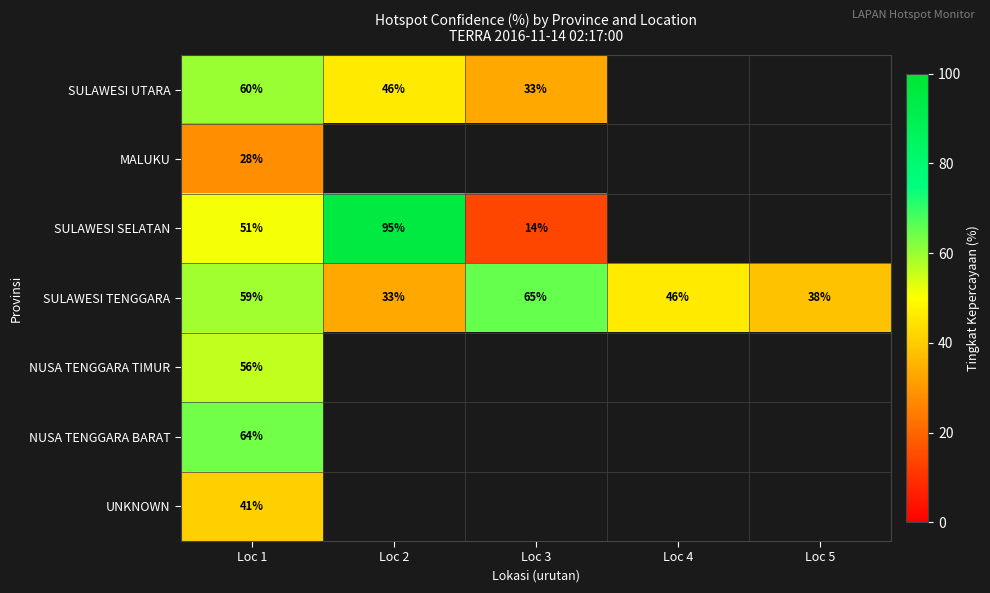

Is it true that MALUKU equals 50 at Loc 1?

False